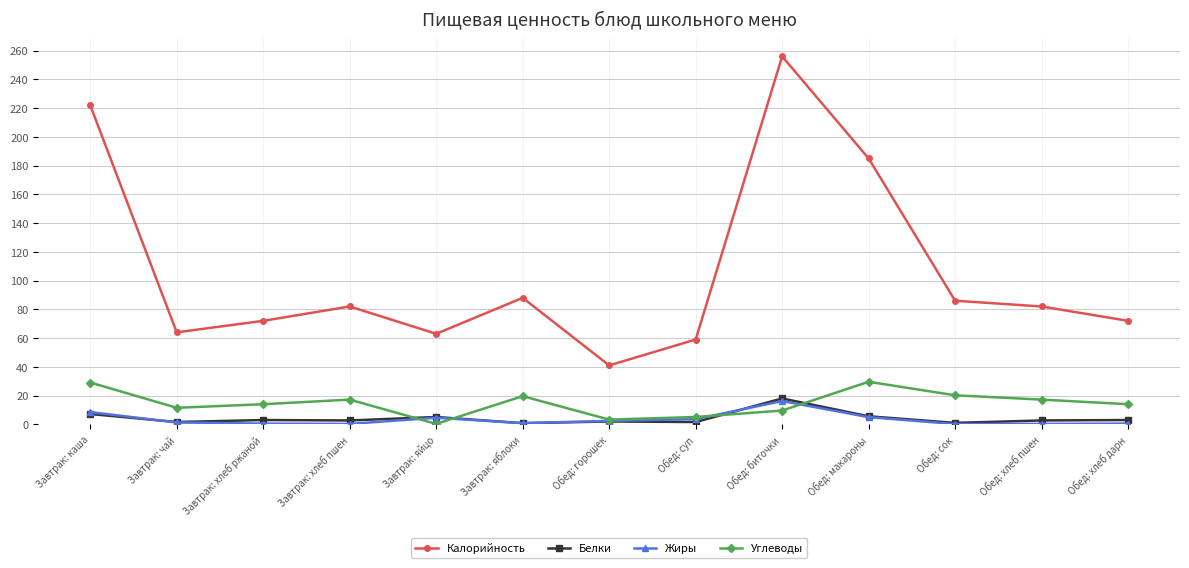

What are all the series names shown in the legend?

Калорийность, Белки, Жиры, Углеводы